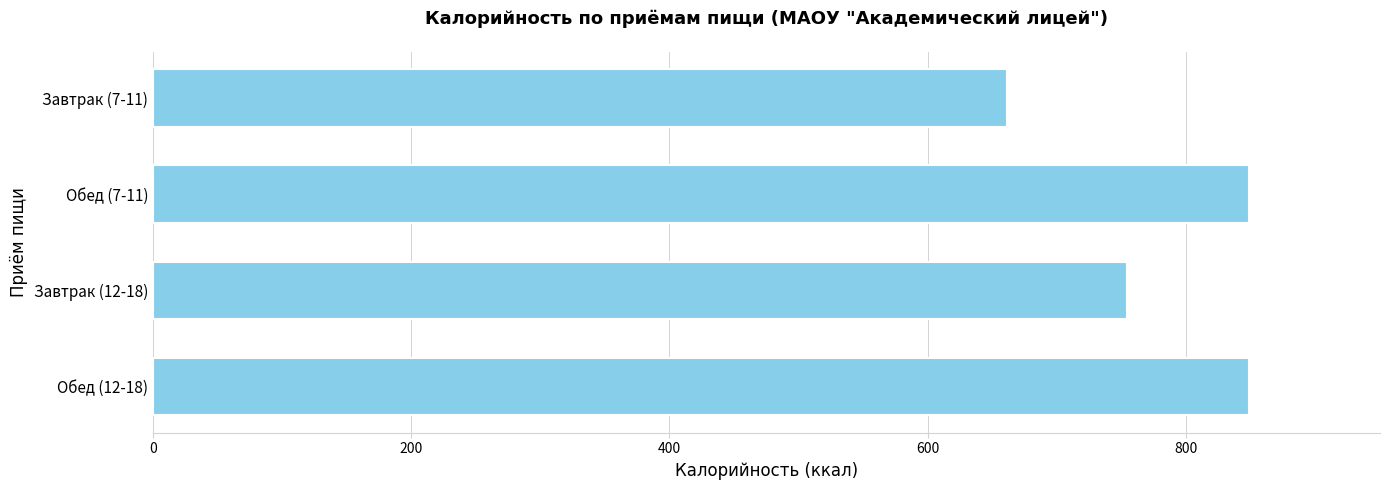

The value at Обед (7-11) is 848.4. True or false?

True